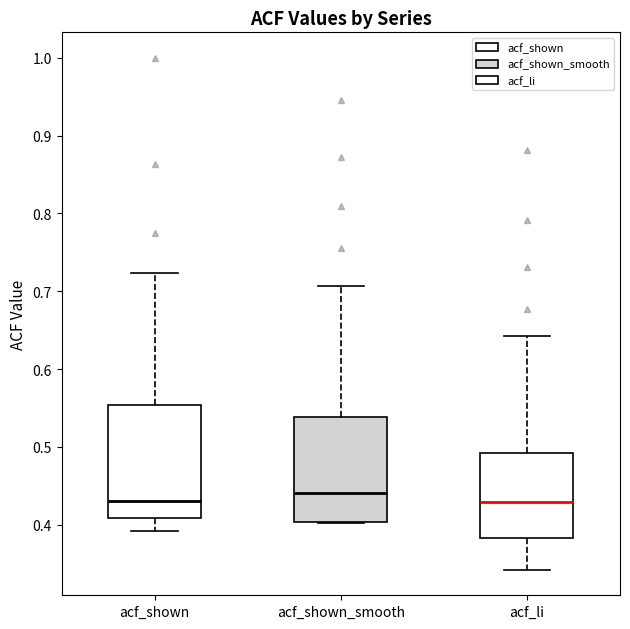

Reading left to right, read every box against the y-axis: the position of its median line, the range the box covers, and the ends of its whiskers. The values are not printed on the chart, so give them approximately, as read against the axis.

acf_shown: median 0.43, box 0.41 to 0.55, whiskers 0.39 to 0.72
acf_shown_smooth: median 0.44, box 0.40 to 0.54, whiskers 0.40 to 0.71
acf_li: median 0.43, box 0.38 to 0.49, whiskers 0.34 to 0.64